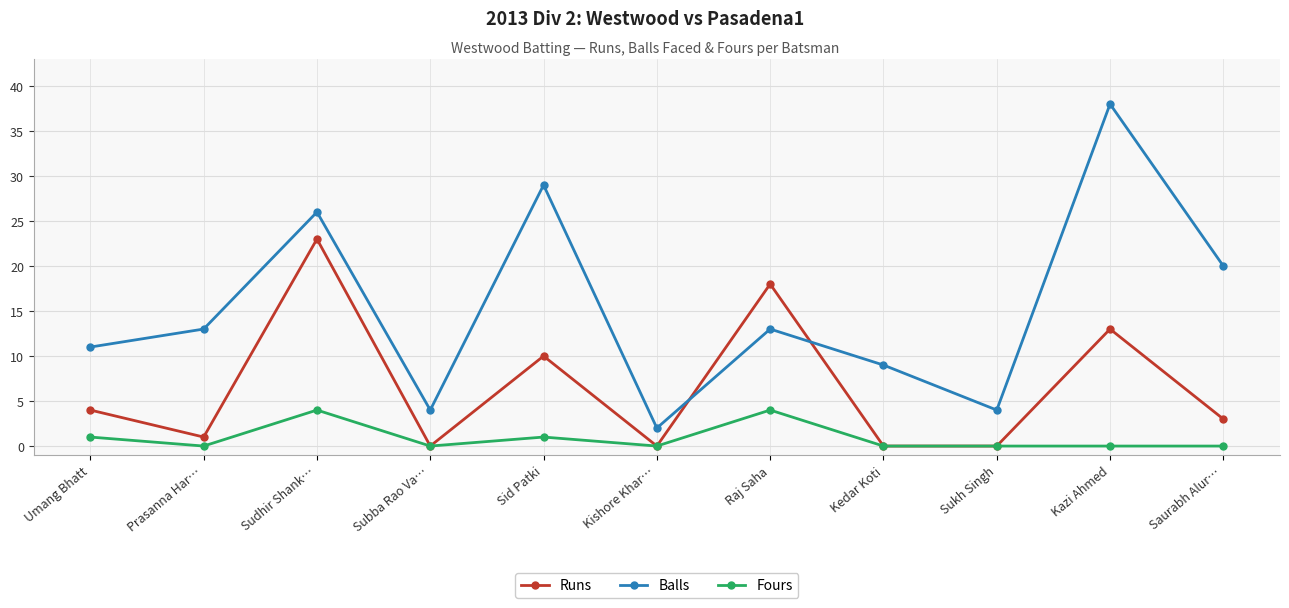

Between Sid Patki and Kishore Khar…, which series saw the biggest shift?

Balls